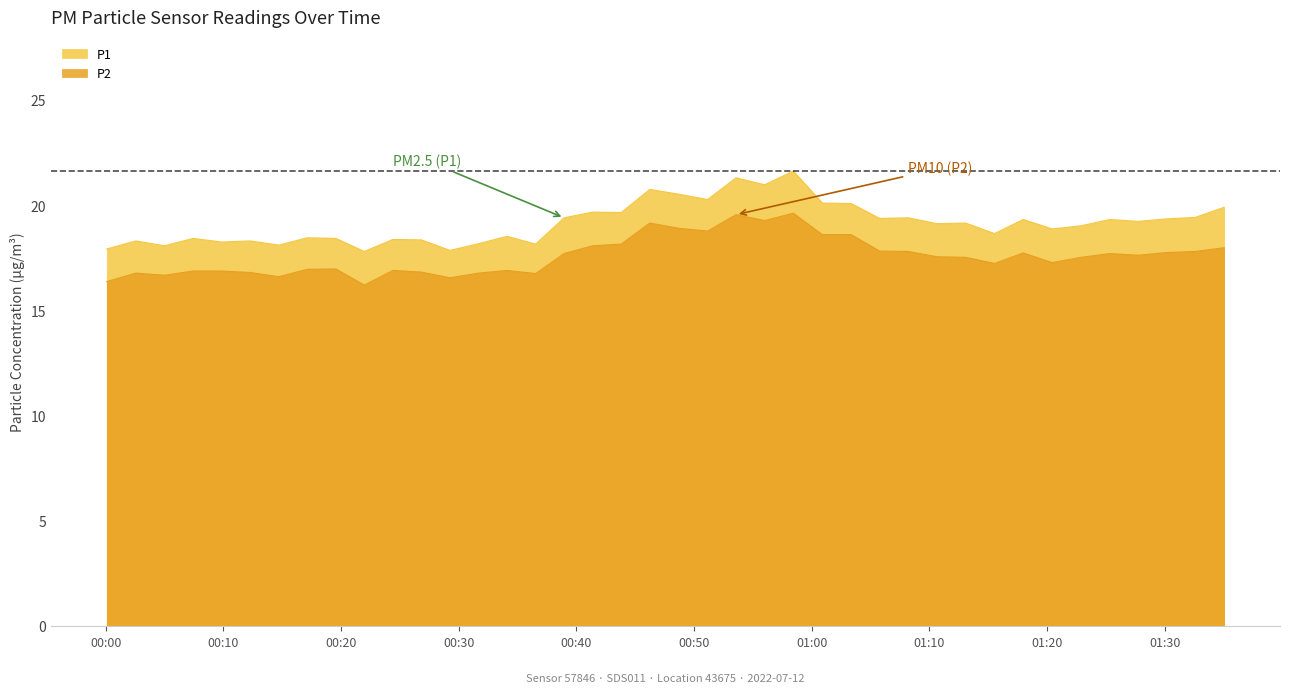

What are all the series names shown in the legend?

P1, P2